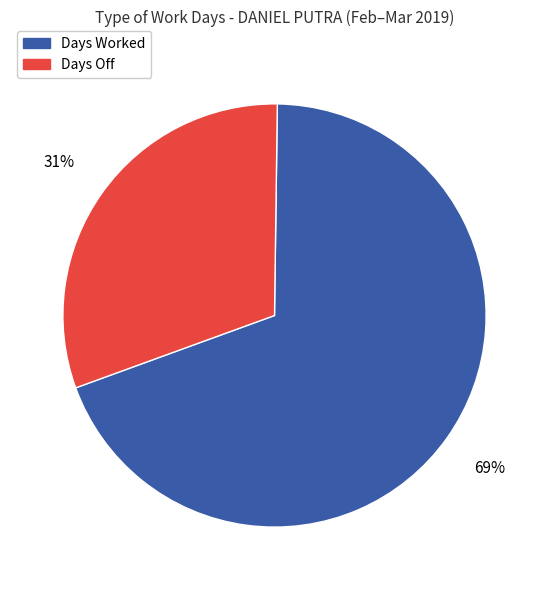

To the nearest percent, what is the average slice percentage?

50%